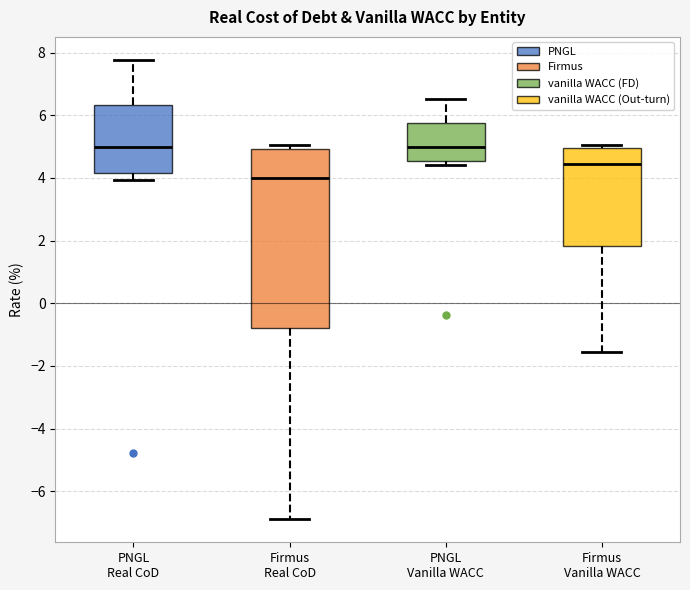

Reading left to right, read every box against the y-axis: the position of its median line, the range the box covers, and the ends of its whiskers. The values are not printed on the chart, so give them approximately, as read against the axis.

PNGL Real CoD: median 5.0, box 4.2 to 6.4, whiskers 4.0 to 7.8
Firmus Real CoD: median 4.0, box -0.8 to 5.0, whiskers -6.8 to 5.0 (just above the box's upper edge)
PNGL Vanilla WACC: median 5.0, box 4.6 to 5.8, whiskers 4.4 to 6.6
Firmus Vanilla WACC: median 4.4, box 1.8 to 5.0, whiskers -1.6 to 5.0 (just above the box's upper edge)